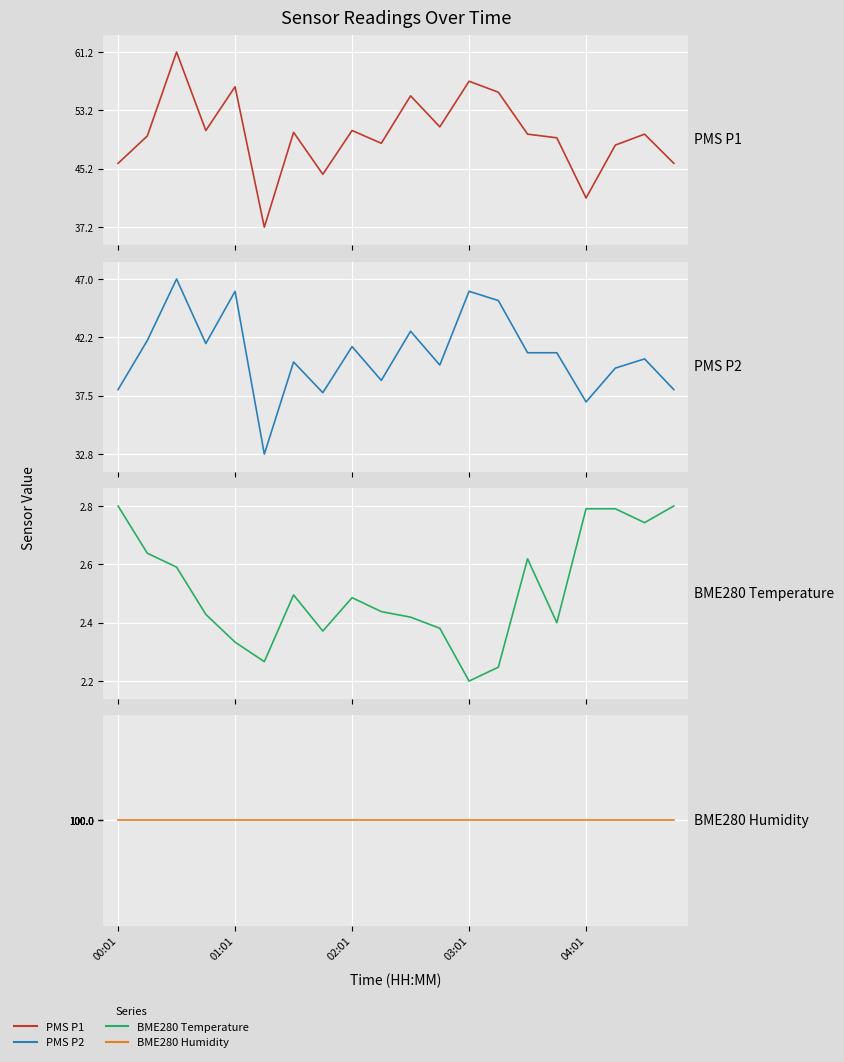

Read the PMS P2 value at 5.

32.8